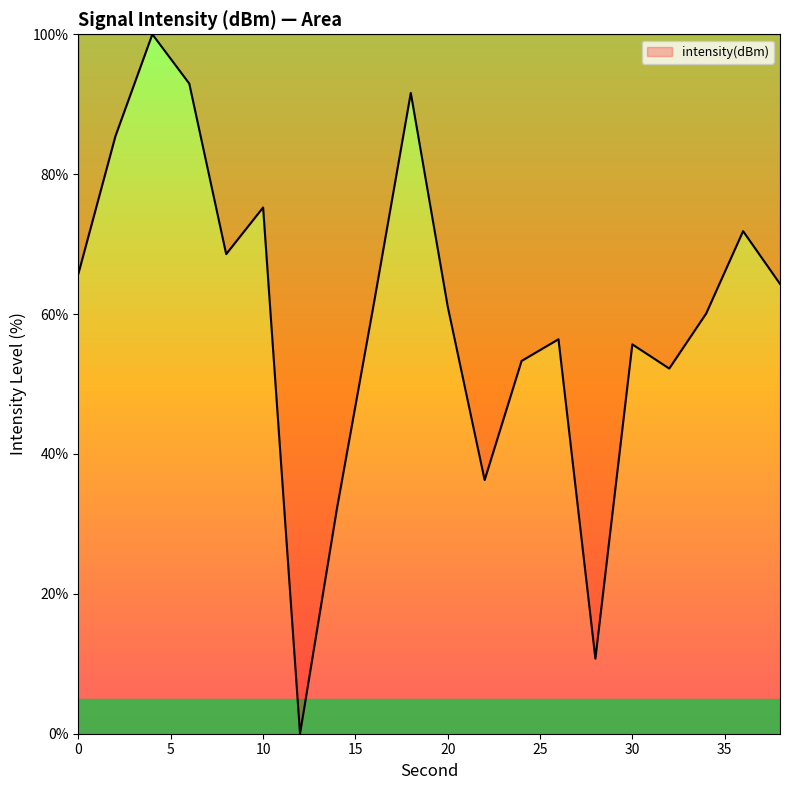

What is the maximum value shown in the chart?

100.0